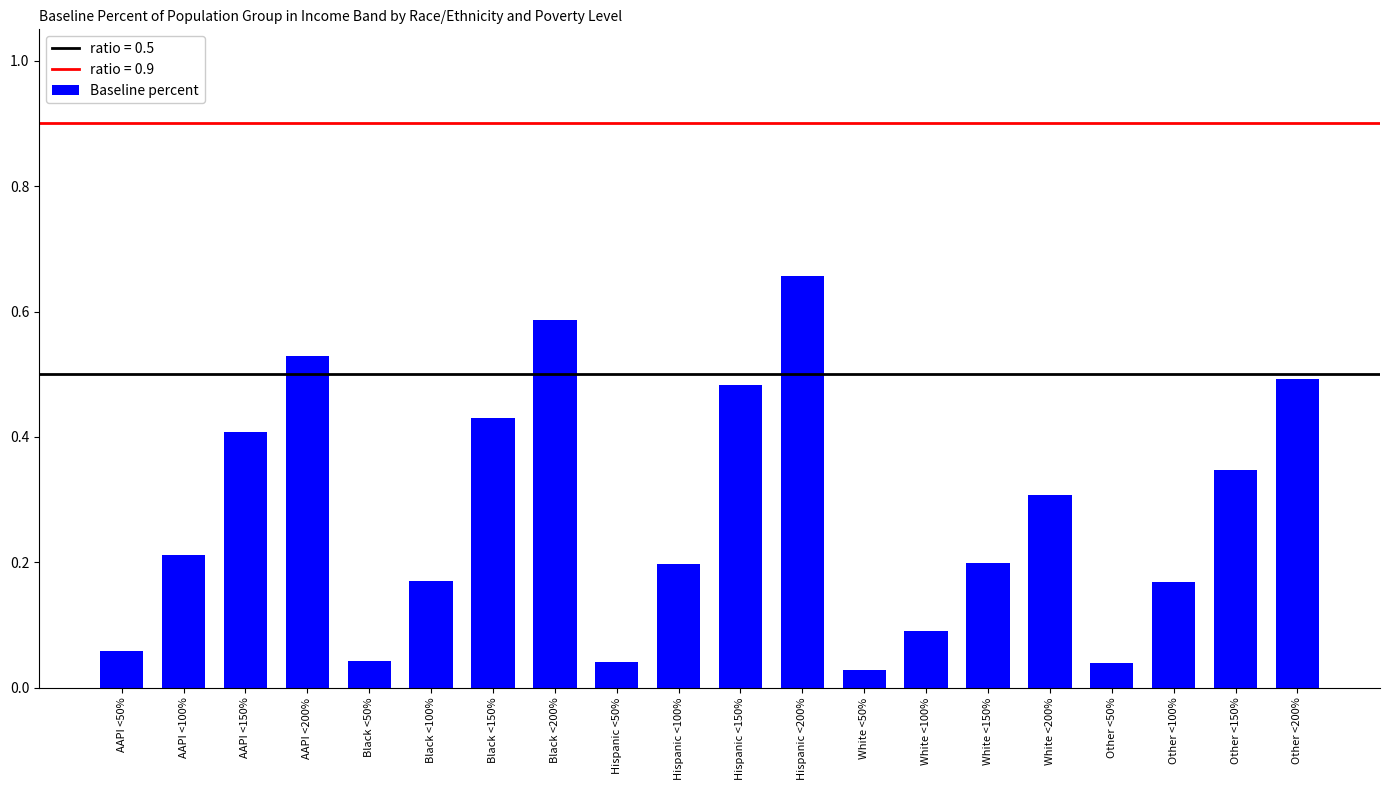

The chart shows a value of 0.1 at Hispanic <150%. True or false?

False